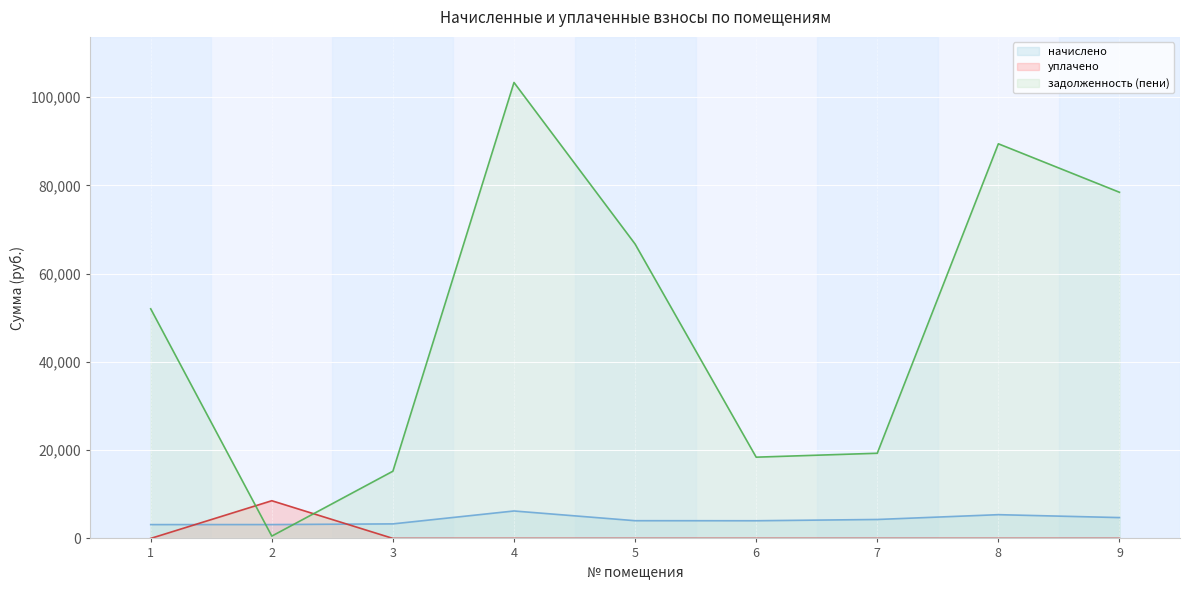

The value of начислено at 4 is 9532.8. True or false?

False